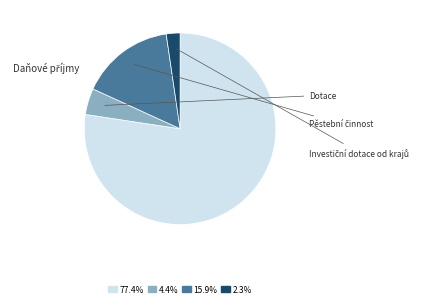

How many slices are in this pie chart?

4